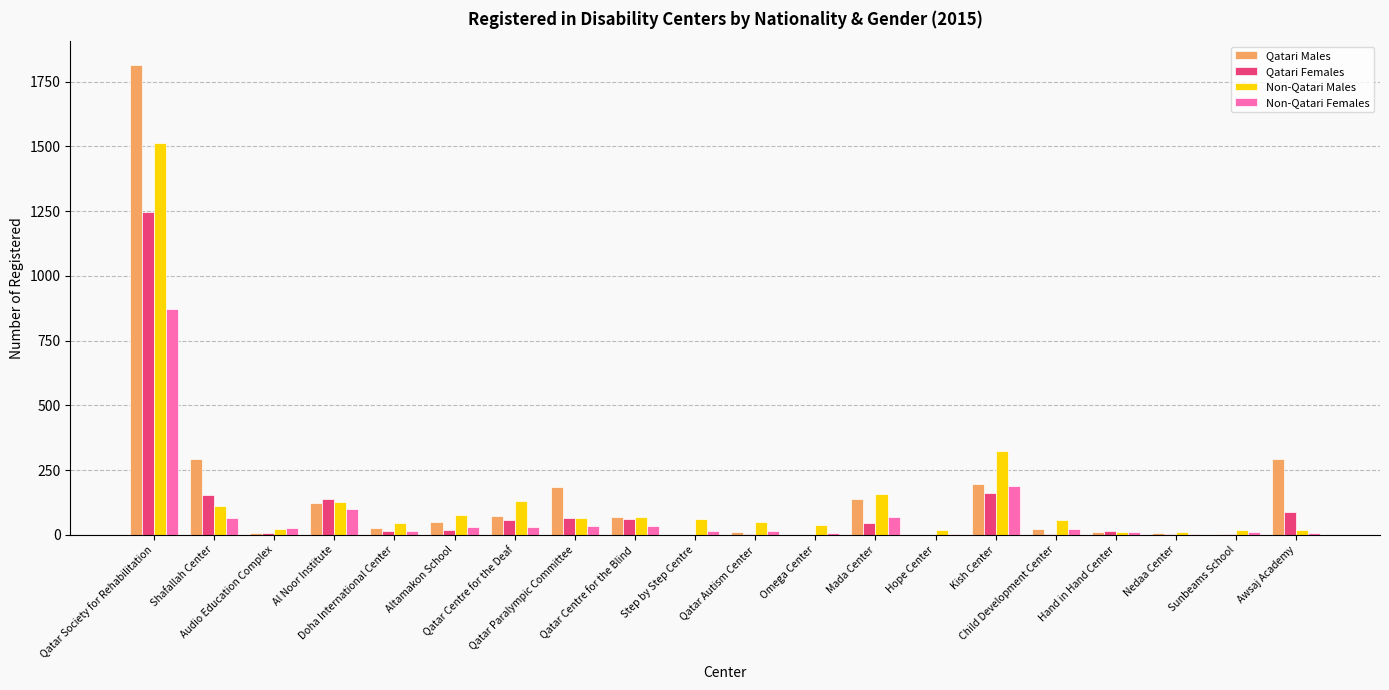

What are all the series names shown in the legend?

Qatari Males, Qatari Females, Non-Qatari Males, Non-Qatari Females